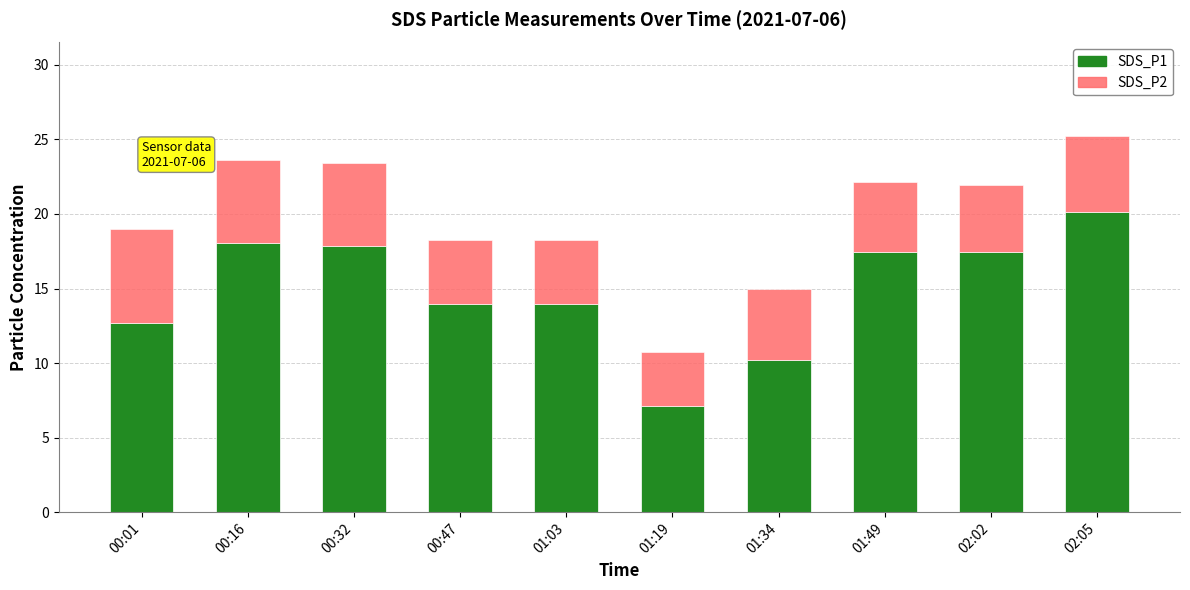

What is the sum of all SDS_P1 values?

148.9